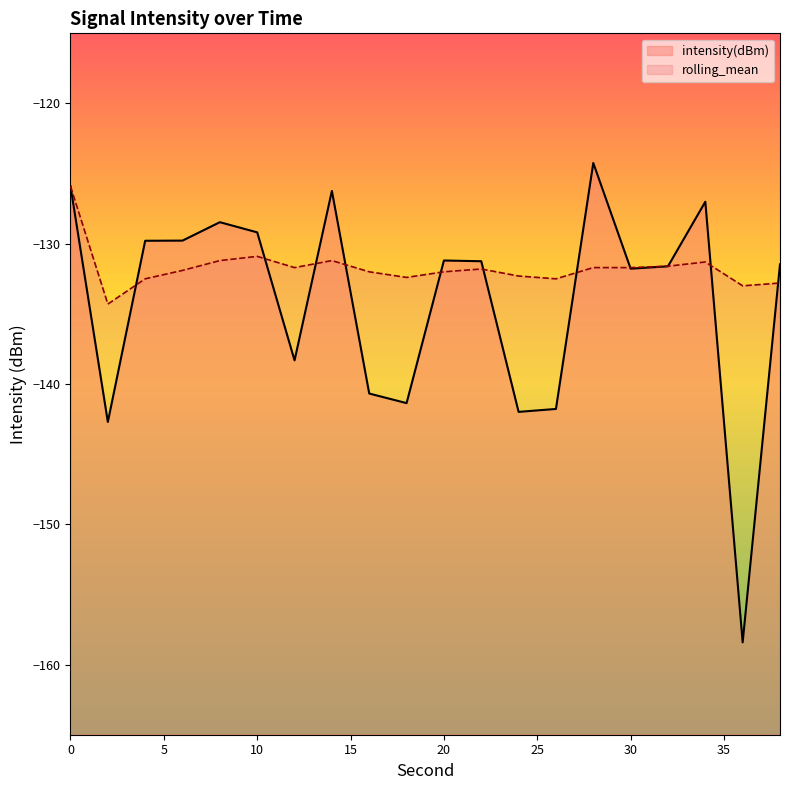

What is the sum of the rolling_mean values at 20 and 24?

-264.3